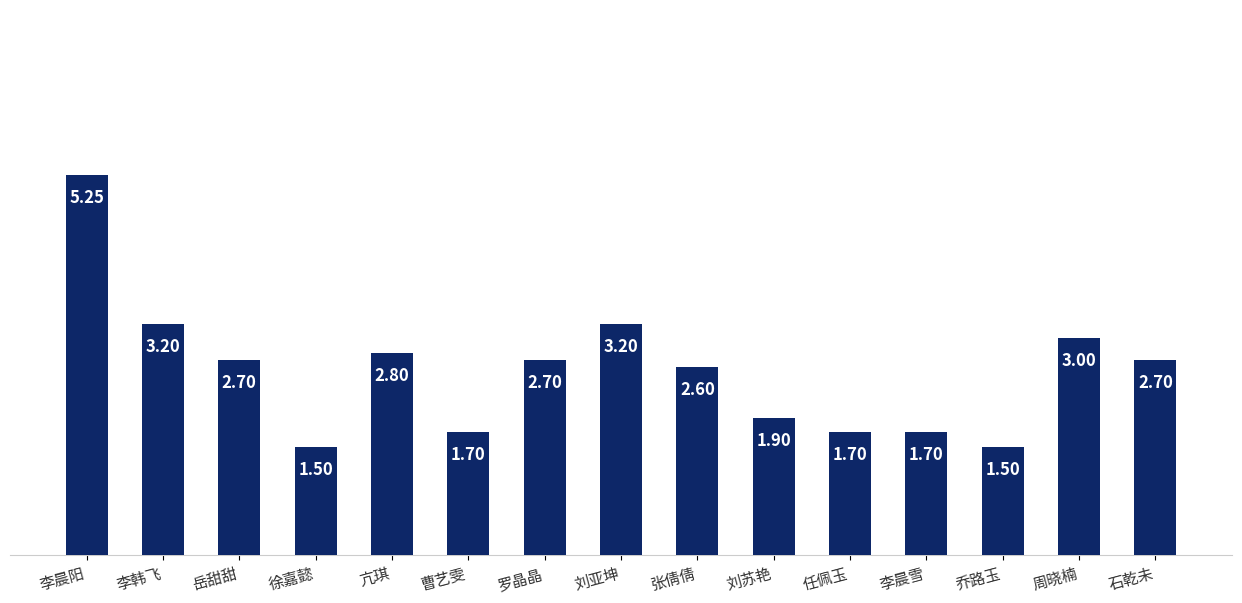

How many data points are less than 2?

6